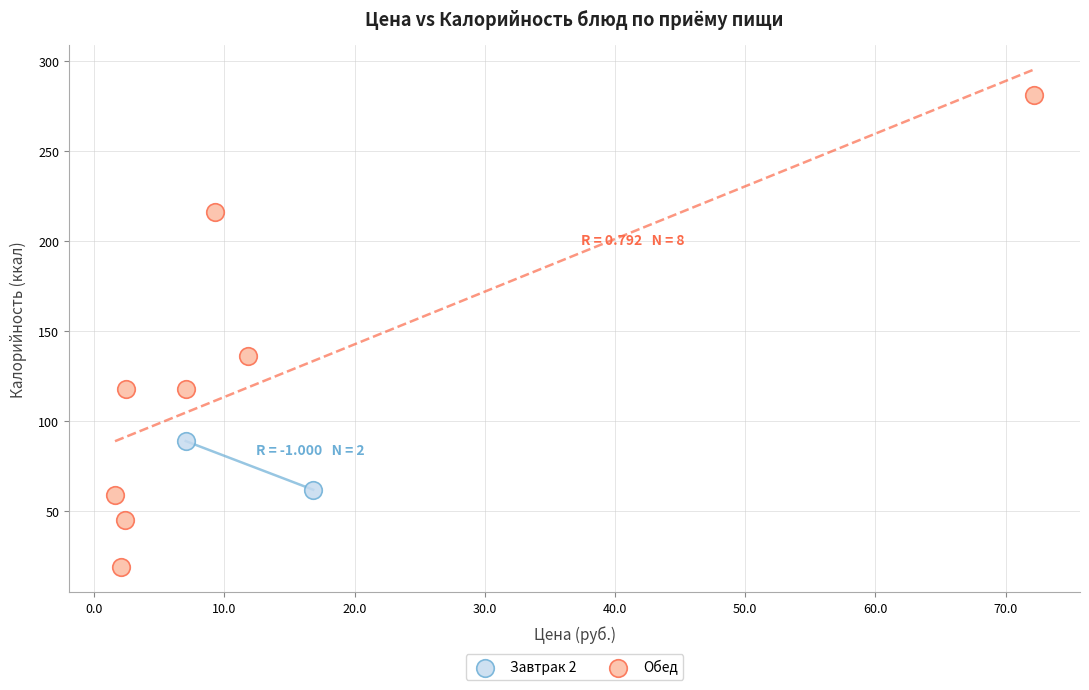

Which series has the largest Y range (max minus min)?

Обед